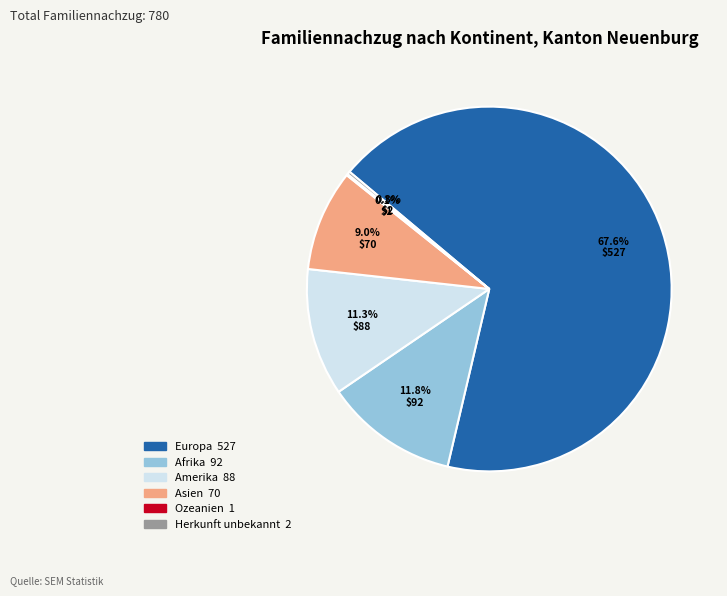

Is the sum of Afrika and Europa greater than half?

Yes